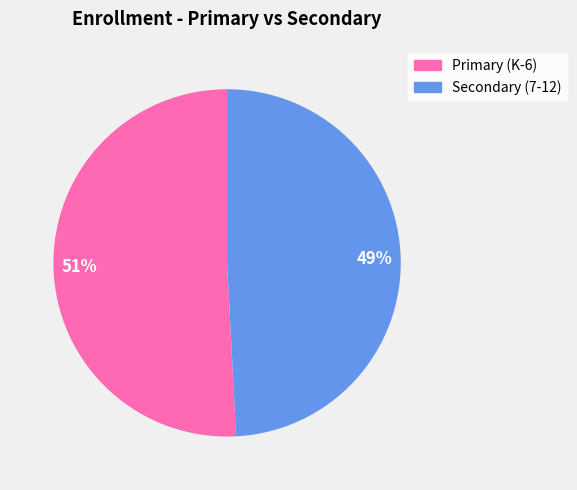

Which has a higher value, Primary (K-6) or Secondary (7-12)?

Primary (K-6)